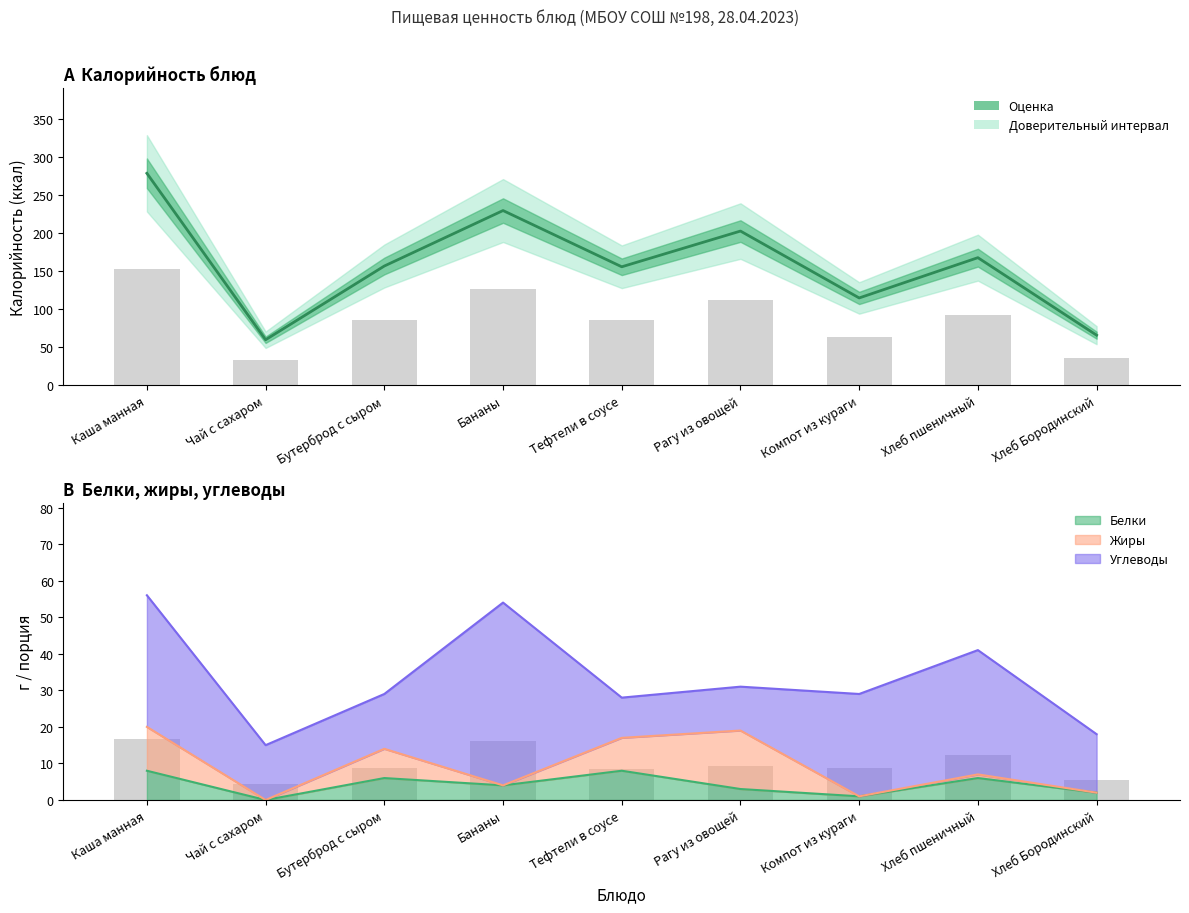

Approximately how many times larger is the value at Рагу из овощей compared to Бананы?

0.9